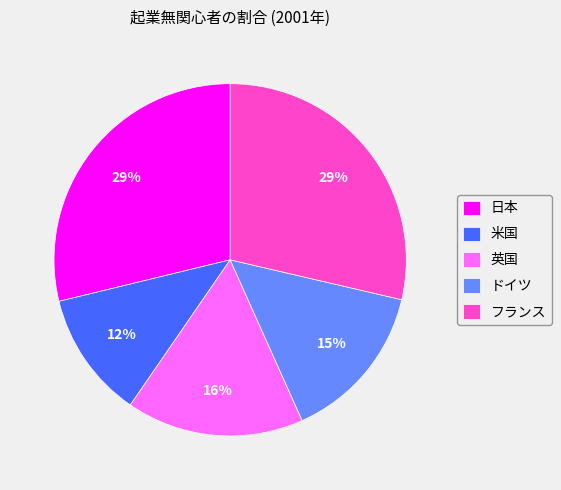

Do ドイツ and 米国 together represent more than half of the pie?

No